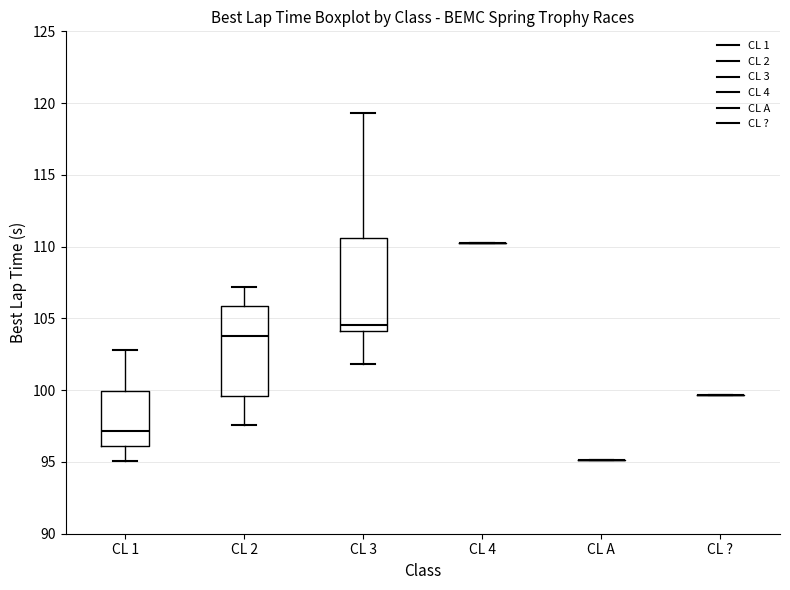

Reading left to right, transcribe this box plot: for each box, give where its median line is, the range the box spans, and where its two whiskers end, as read against the y-axis. The values are not printed on the chart, so give them approximately, as read against the axis.

CL 1: median 97.0, box 96.0 to 100.0, whiskers 95.0 to 103.0
CL 2: median 104.0, box 99.5 to 106.0, whiskers 97.5 to 107.0
CL 3: median 104.5, box 104.0 to 110.5, whiskers 102.0 to 119.5
CL 4: box collapsed to a line at 110.0, whiskers 110.0 to 110.0
CL A: box collapsed to a line at 95.0, whiskers 95.0 to 95.0
CL ?: box collapsed to a line at 99.5, whiskers 99.5 to 99.5